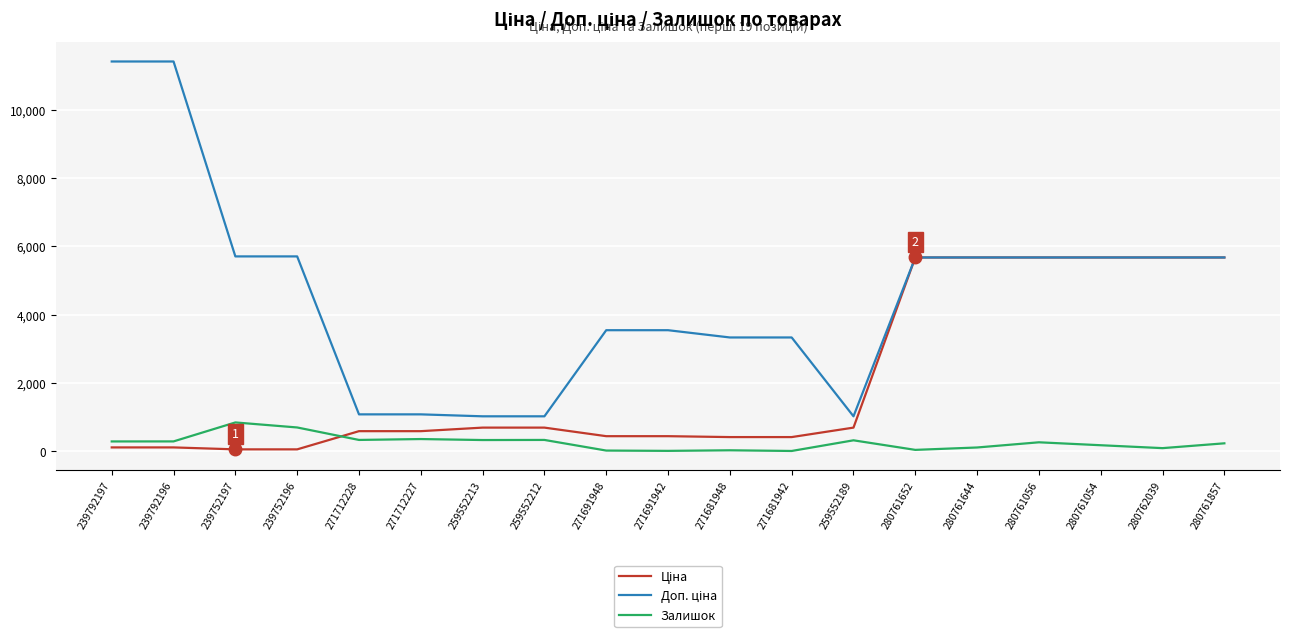

Is it true that Залишок equals 289.0 at 239792197?

True